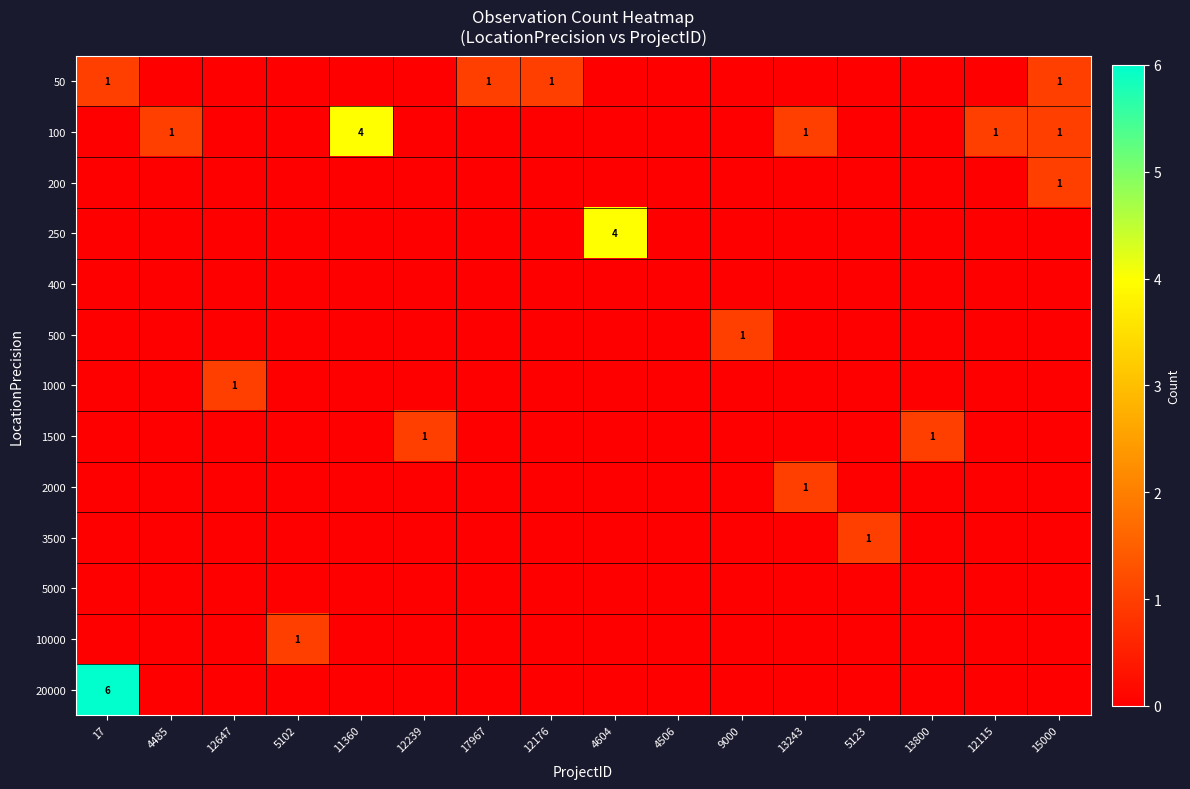

What is the total value across all series at 4485?

1